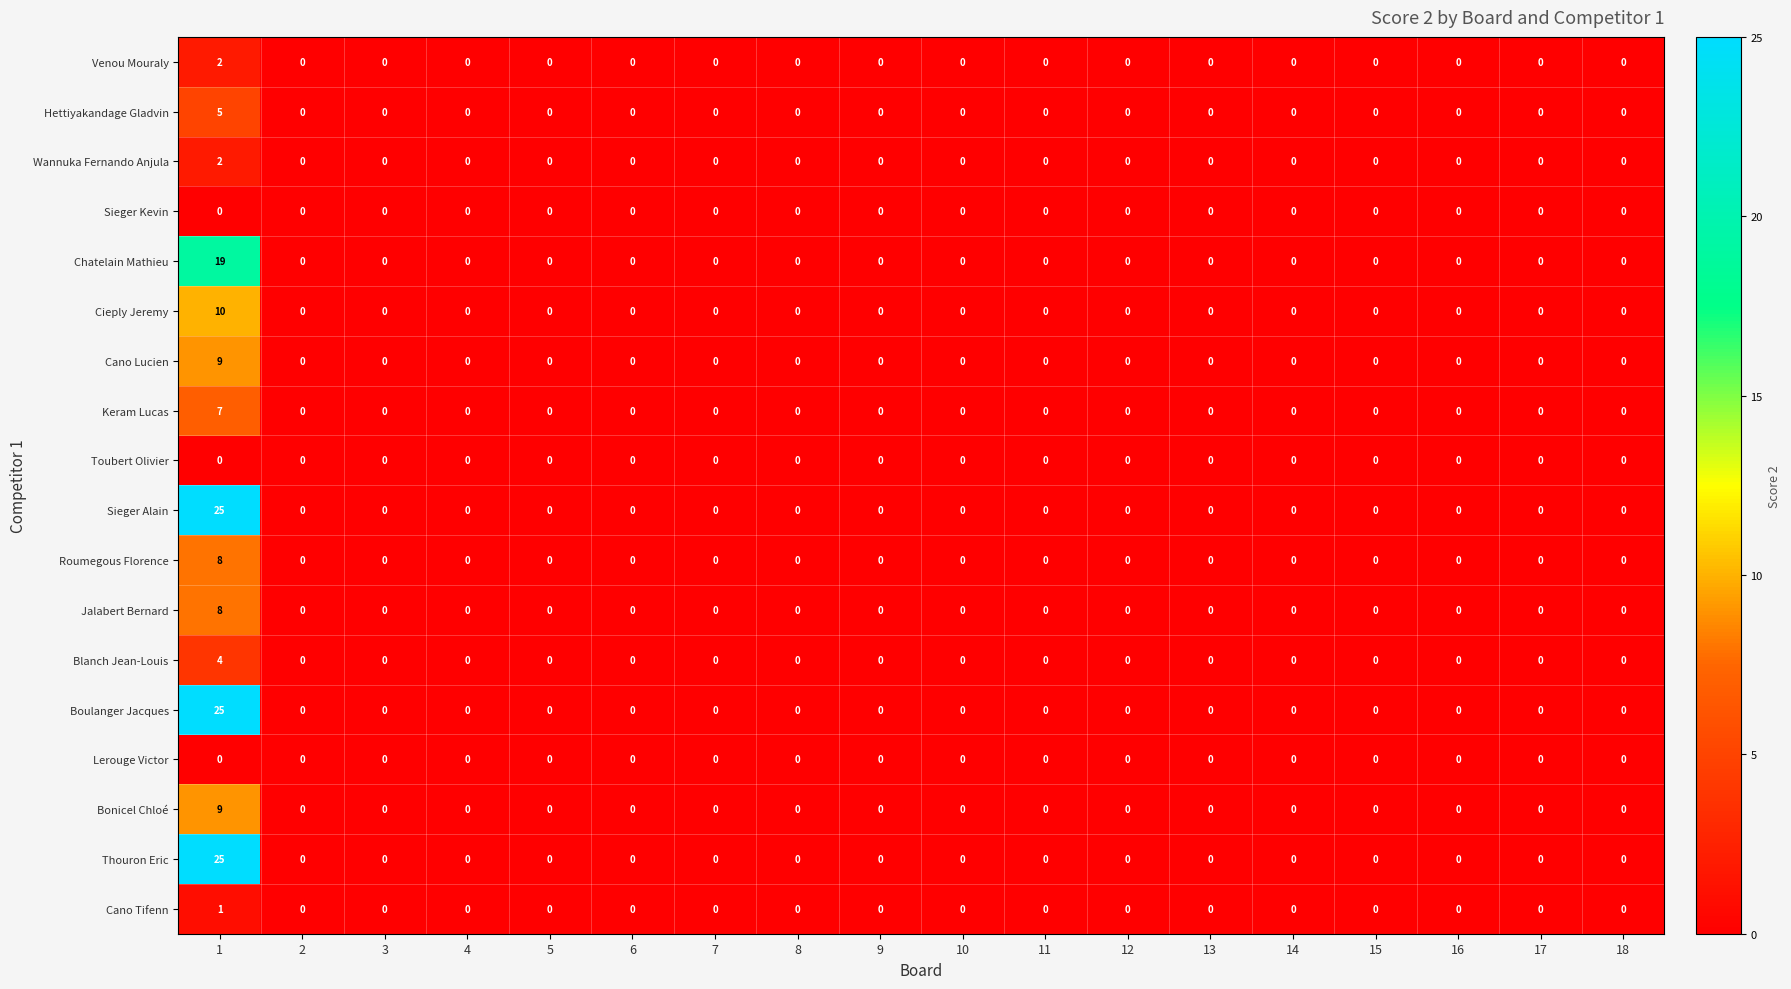

Is it true that Roumegous Florence equals 0 at 17?

True